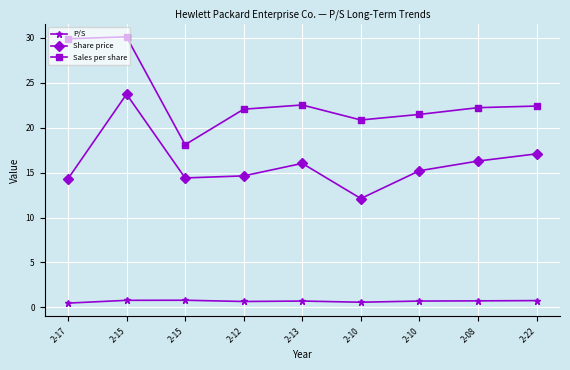

What is the difference between the maximum and minimum values in the P/S series?

0.3